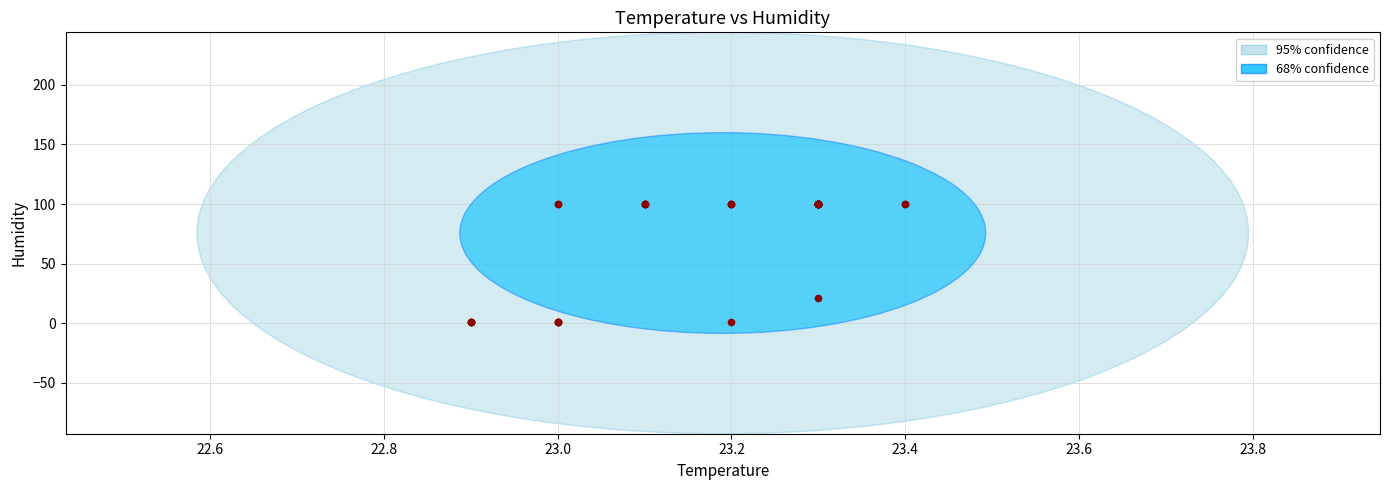

What Y value in the scatter plot is closest to 50?

21.5